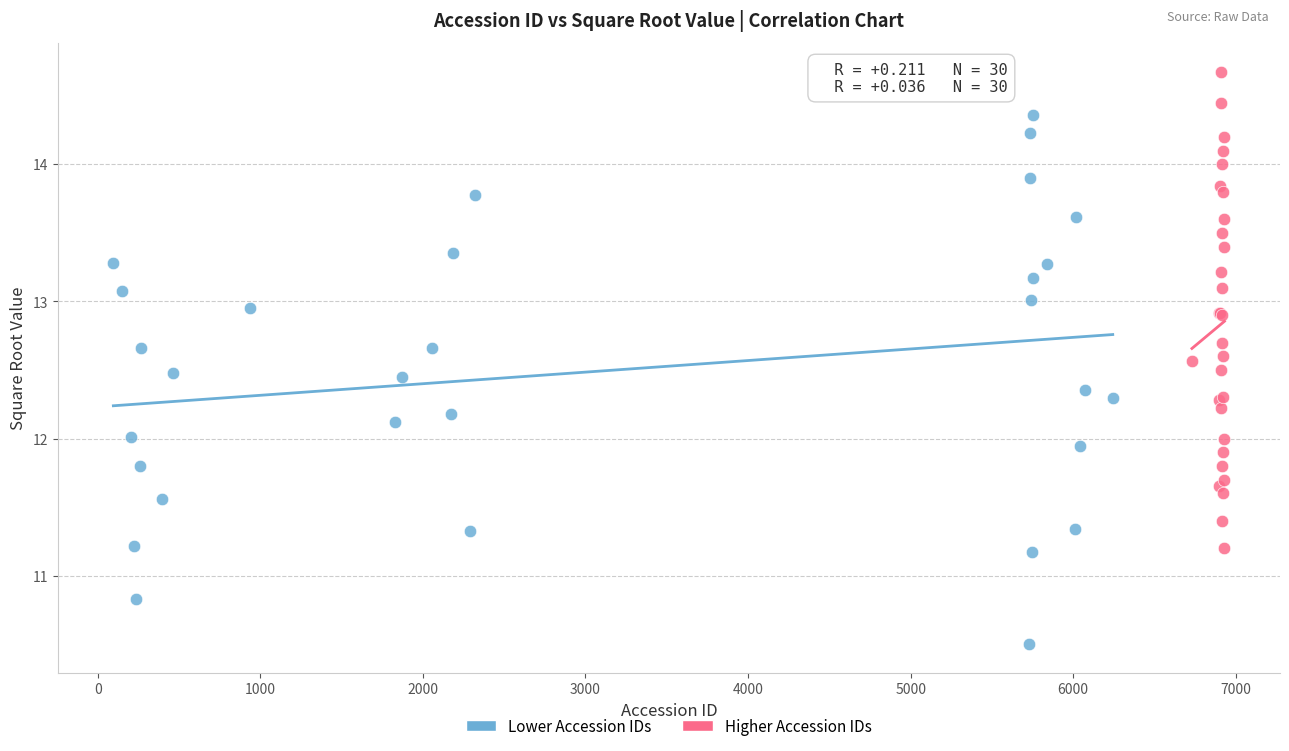

Which series has the largest Y range (max minus min)?

Lower Accession IDs